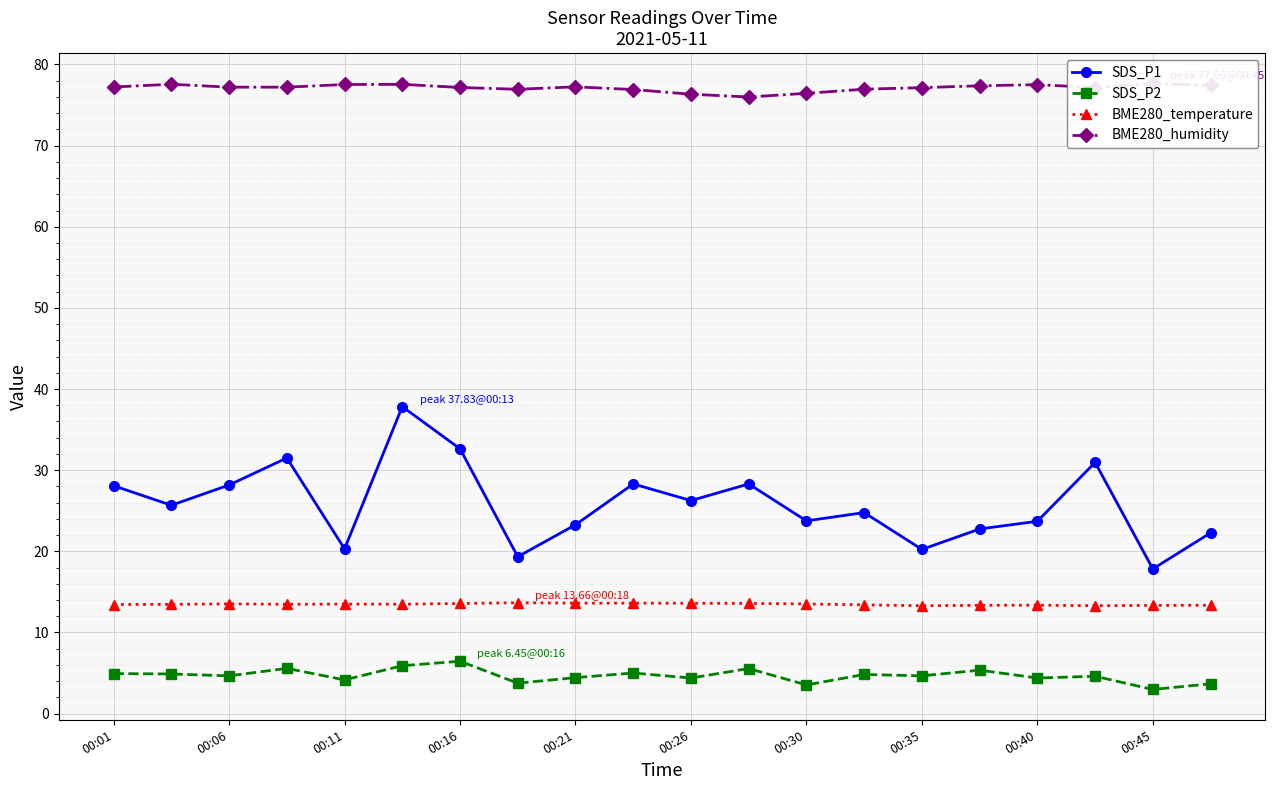

True or false: BME280_temperature has more than 1 points higher than both neighbors.

True